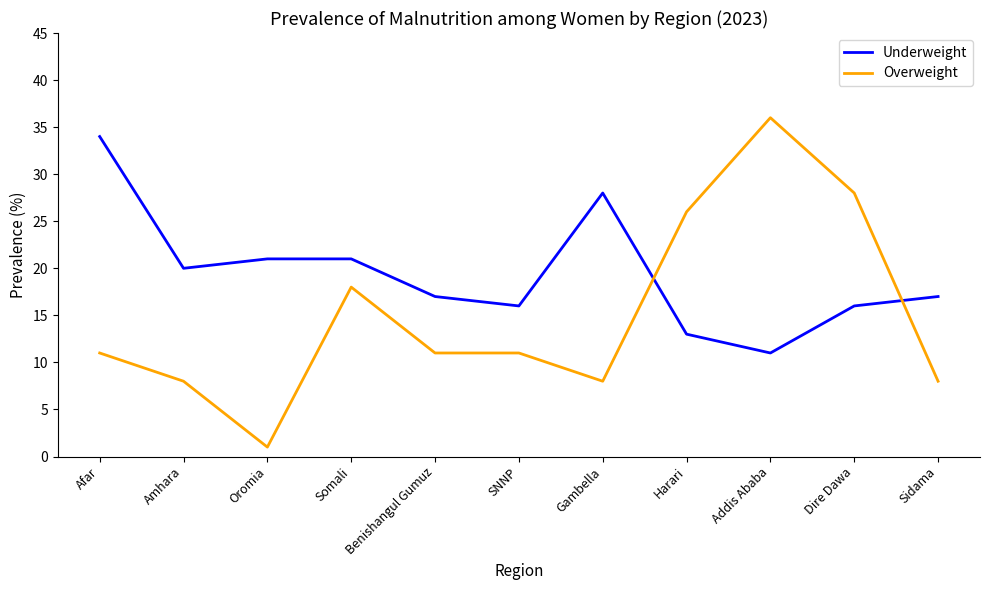

How many intersections are there between Underweight and Overweight?

2